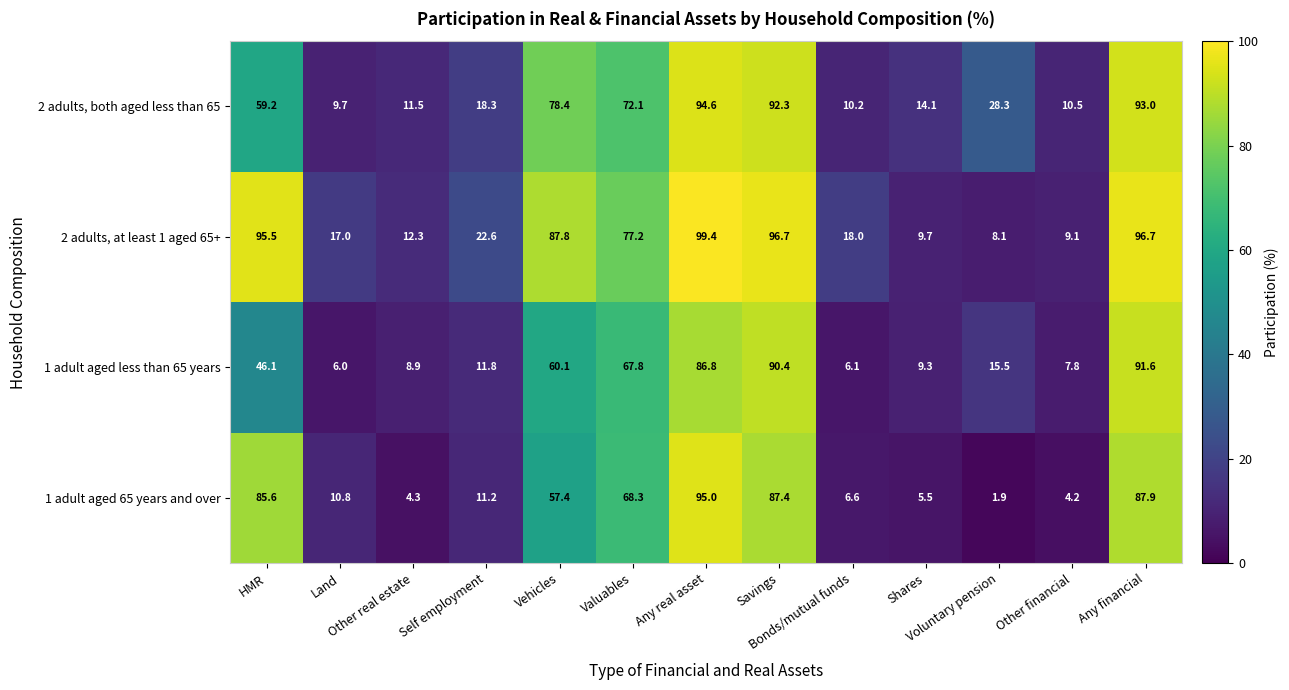

What is the minimum value for 1 adult aged 65 years and over?

1.9